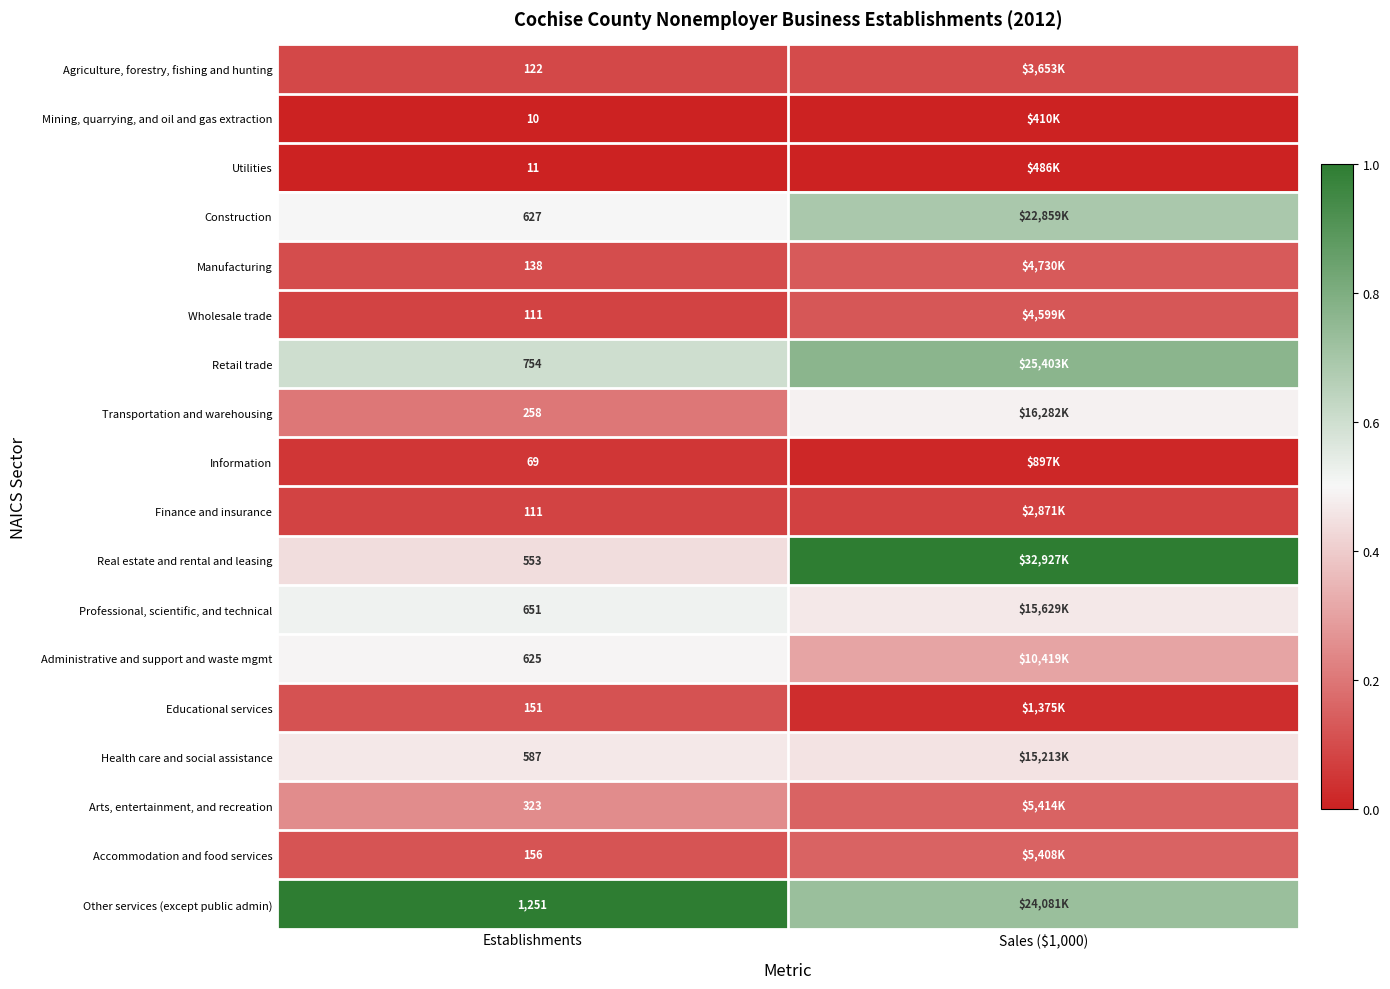

Is the value of Professional, scientific, and technical at Establishments greater than the value of Transportation and warehousing at Establishments?

Yes